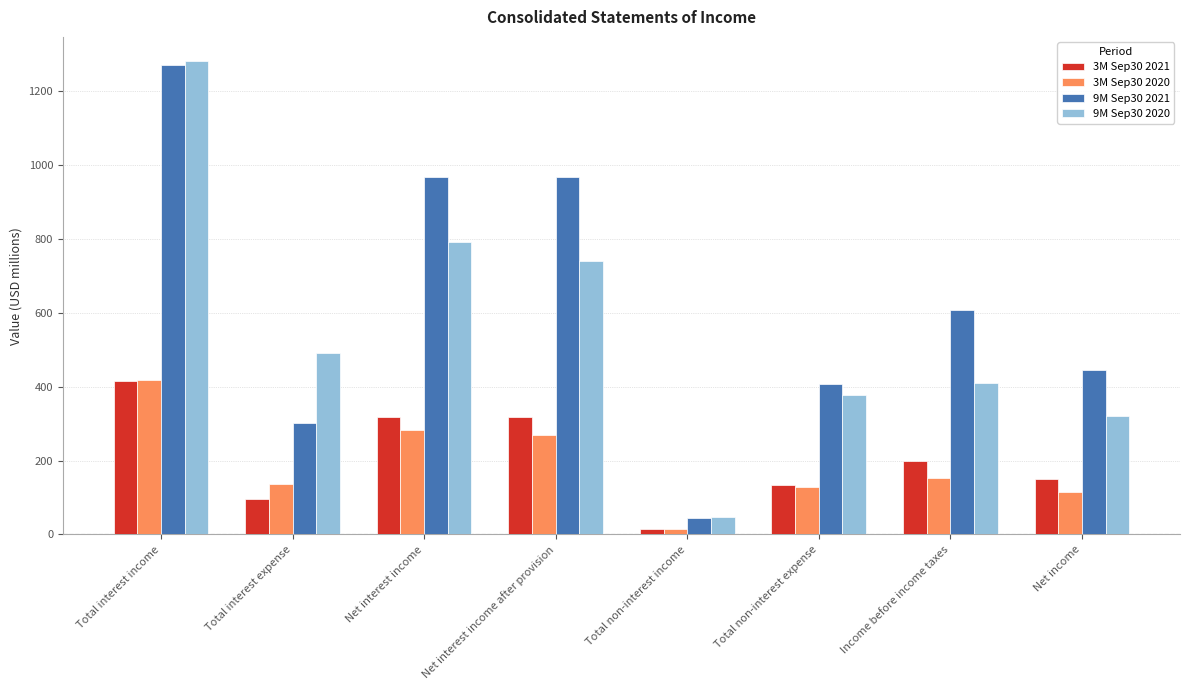

At which category is the sum across all series the highest?

Total interest income